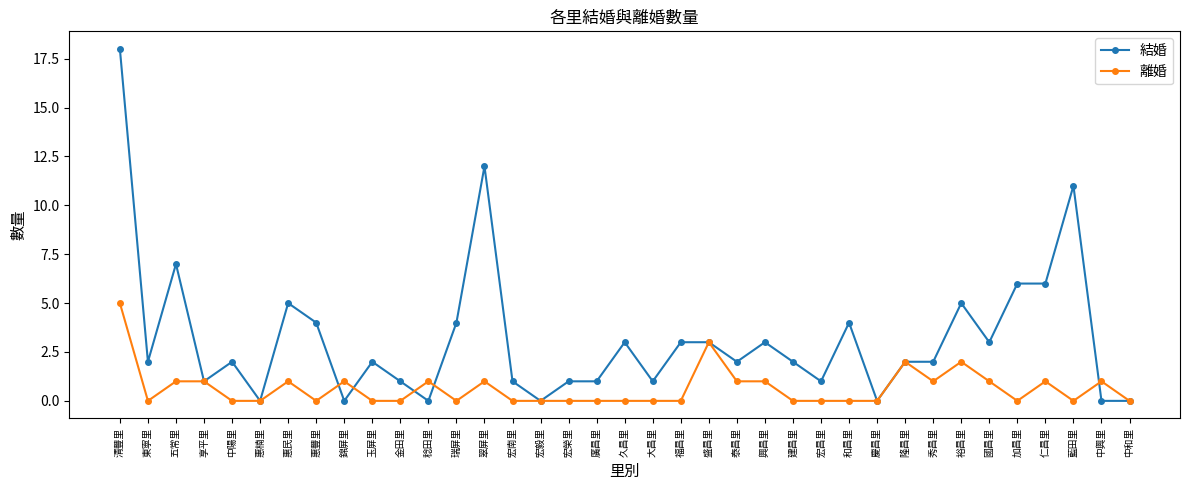

Count the number of data series in this chart.

2